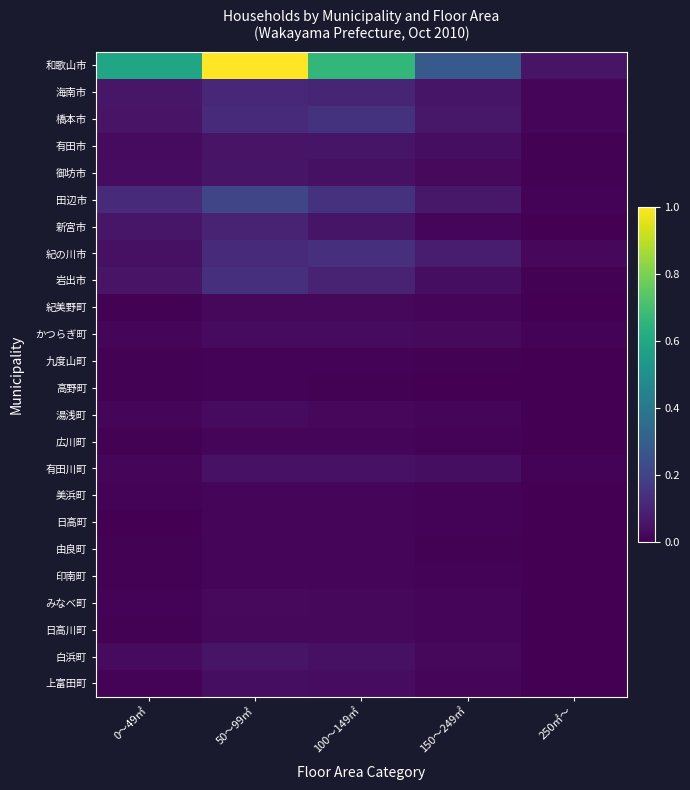

Rank the series by their maximum value, from lowest to highest.

九度山町, 高野町, 広川町, 由良町, 日高町, 印南町, 美浜町, 日高川町, 紀美野町, みなべ町, 湯浅町, かつらぎ町, 上富田町, 有田川町, 有田市, 御坊市, 白浜町, 新宮市, 海南市, 紀の川市, 岩出市, 橋本市, 田辺市, 和歌山市